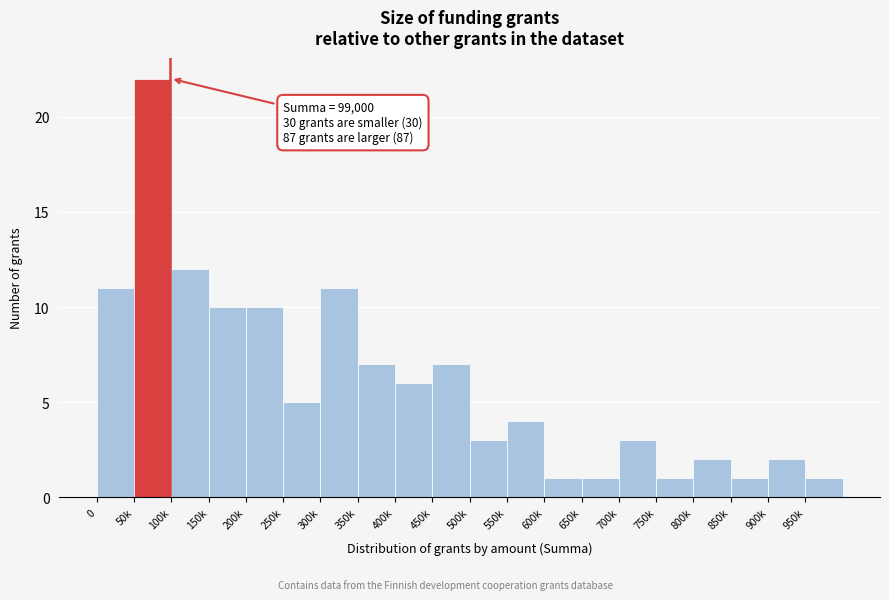

Reading right to left, transcribe all the data shown in this chart.

950k=1	900k=2	850k=1	800k=2	750k=1	700k=3	650k=1	600k=1	550k=4	500k=3	450k=7	400k=6	350k=7	300k=11	250k=5	200k=10	150k=10	100k=12	50k=22	0=11